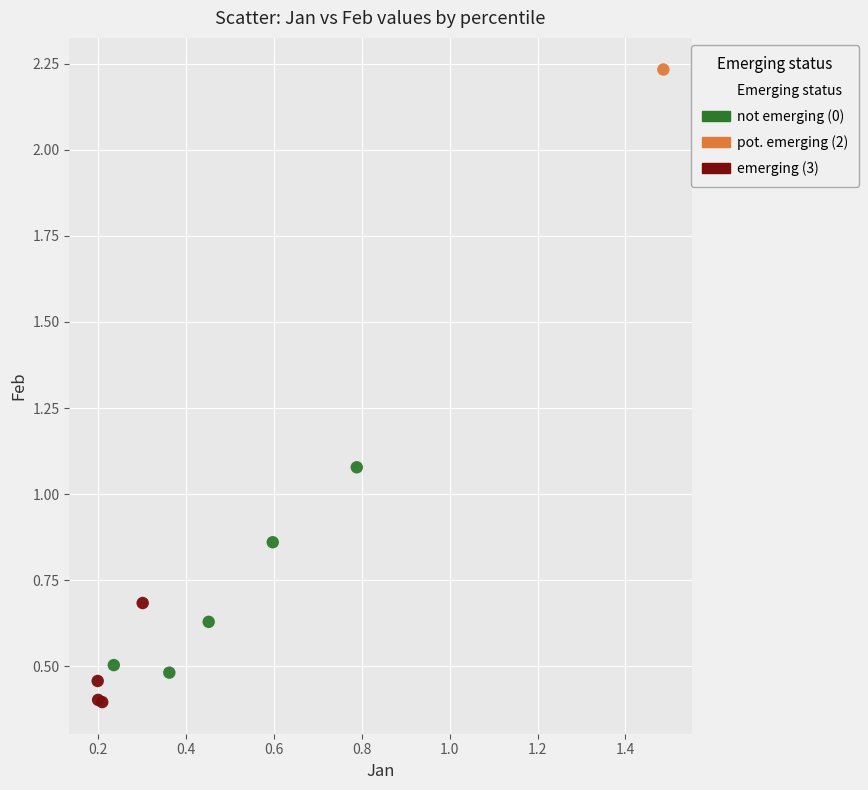

Which series contains the highest Y value?

pot. emerging (2)